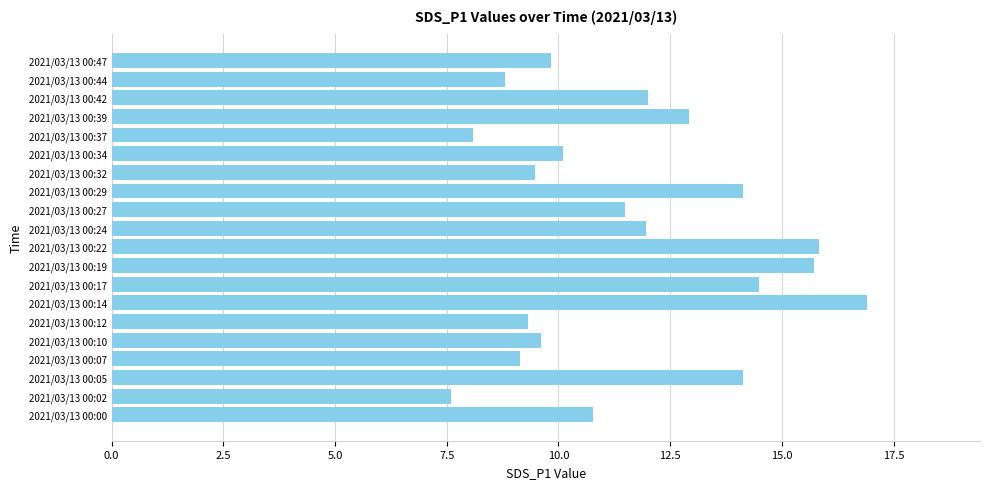

Reading top to bottom, transcribe all the data shown in this chart.

2021/03/13 00:47=9.8	2021/03/13 00:44=8.8	2021/03/13 00:42=12.0	2021/03/13 00:39=12.9	2021/03/13 00:37=8.1	2021/03/13 00:34=10.1	2021/03/13 00:32=9.5	2021/03/13 00:29=14.1	2021/03/13 00:27=11.5	2021/03/13 00:24=12.0	2021/03/13 00:22=15.8	2021/03/13 00:19=15.7	2021/03/13 00:17=14.5	2021/03/13 00:14=16.9	2021/03/13 00:12=9.3	2021/03/13 00:10=9.6	2021/03/13 00:07=9.1	2021/03/13 00:05=14.1	2021/03/13 00:02=7.6	2021/03/13 00:00=10.8